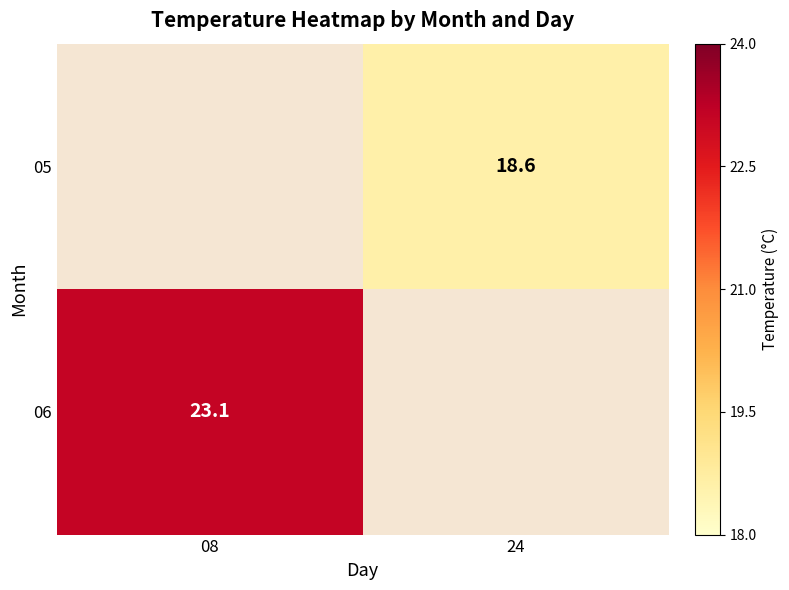

True or false: 06 has a value of 23.1 at 08.

True